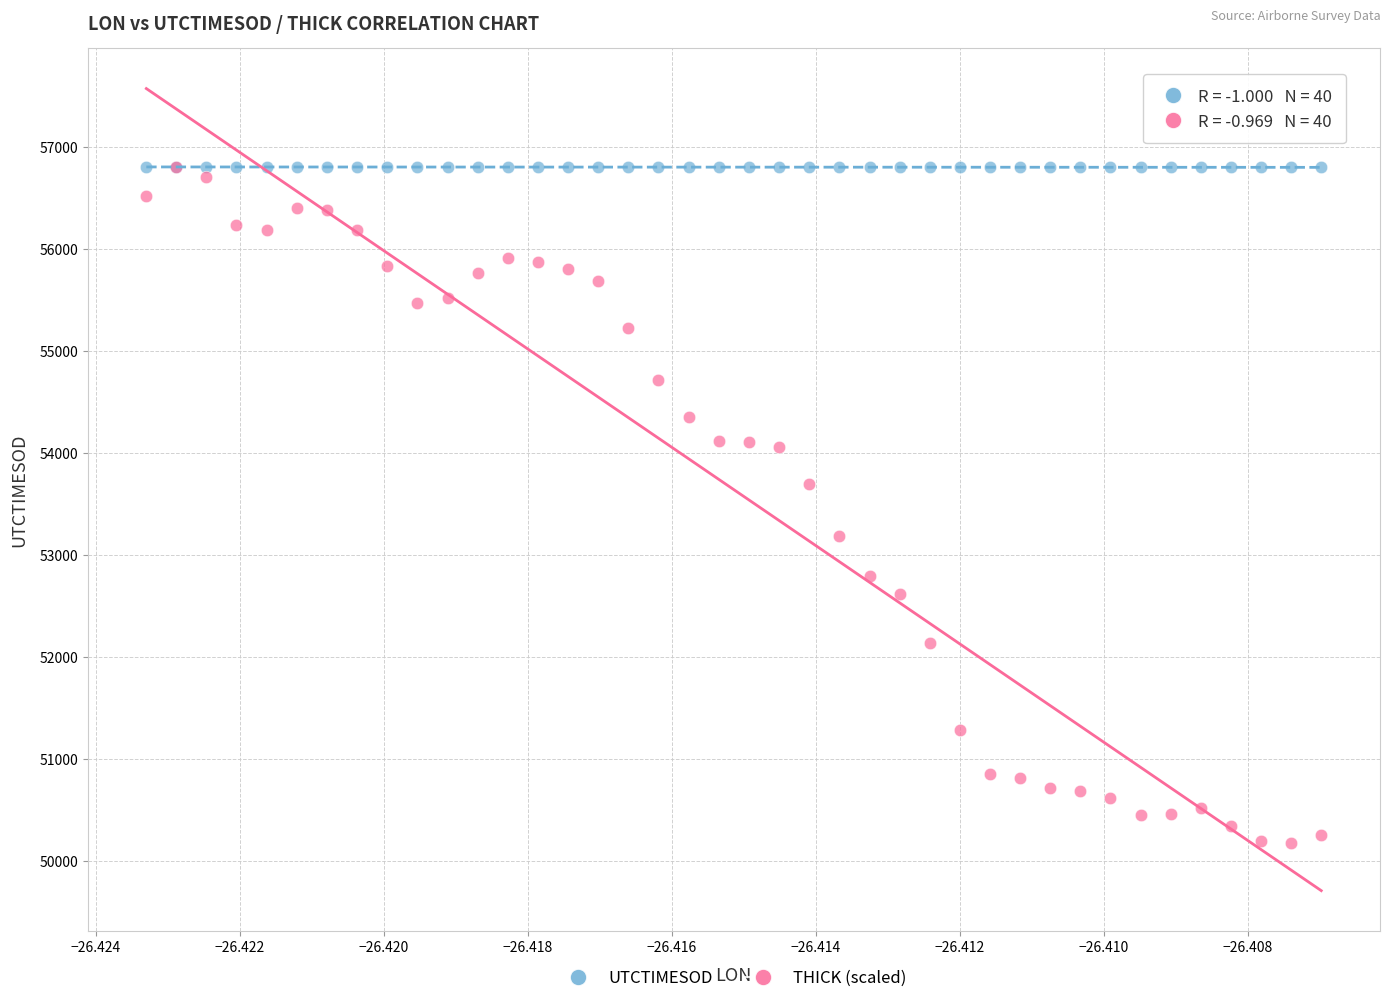

Which series contains the lowest Y value?

THICK (scaled)